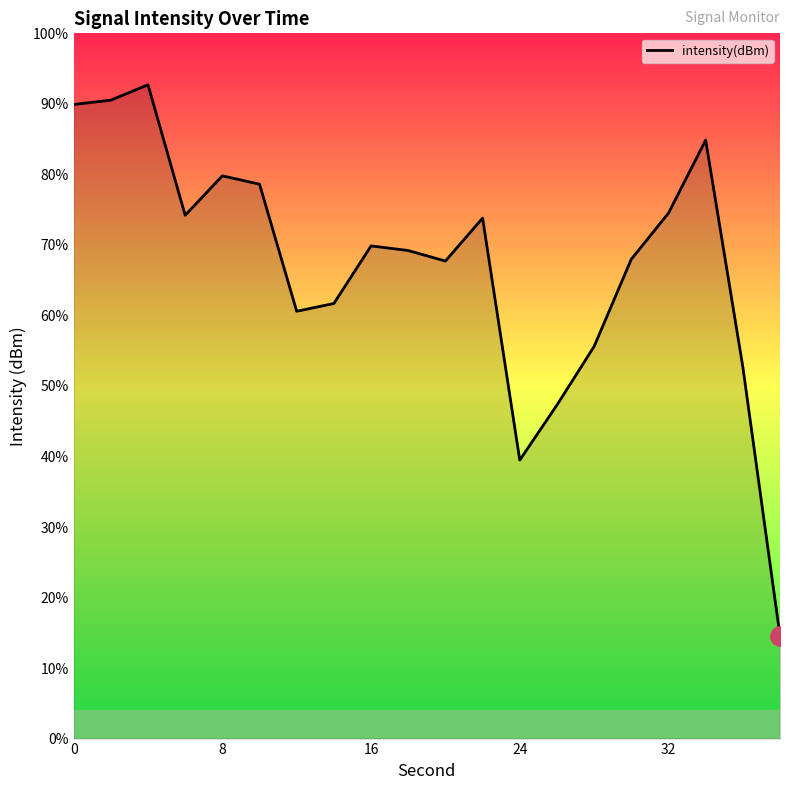

What is the minimum value shown in the chart?

14.6